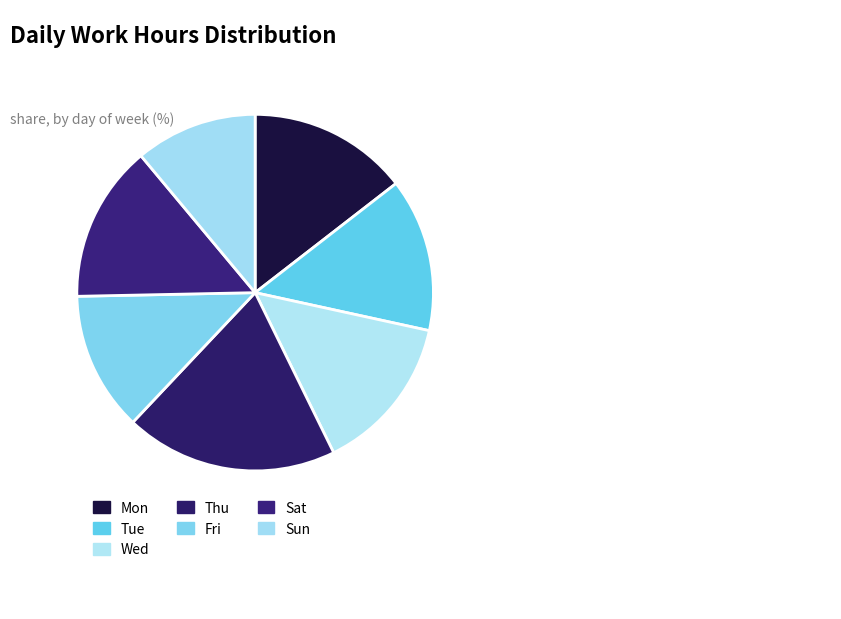

Does Fri represent more than half of the total?

No